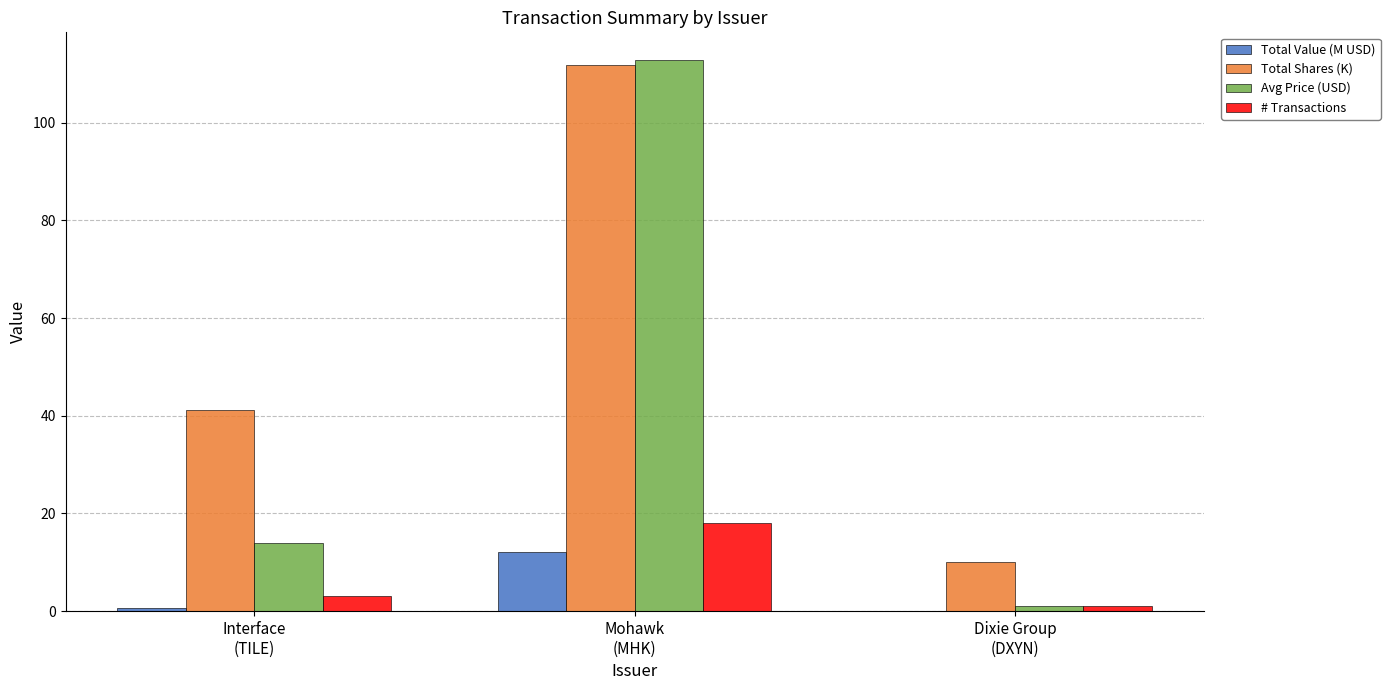

What is the highest value of the # Transactions series?

18.0